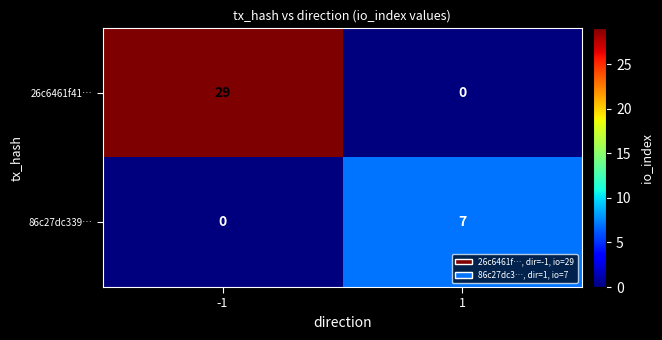

What is the highest value of the 26c6461f41… series?

29